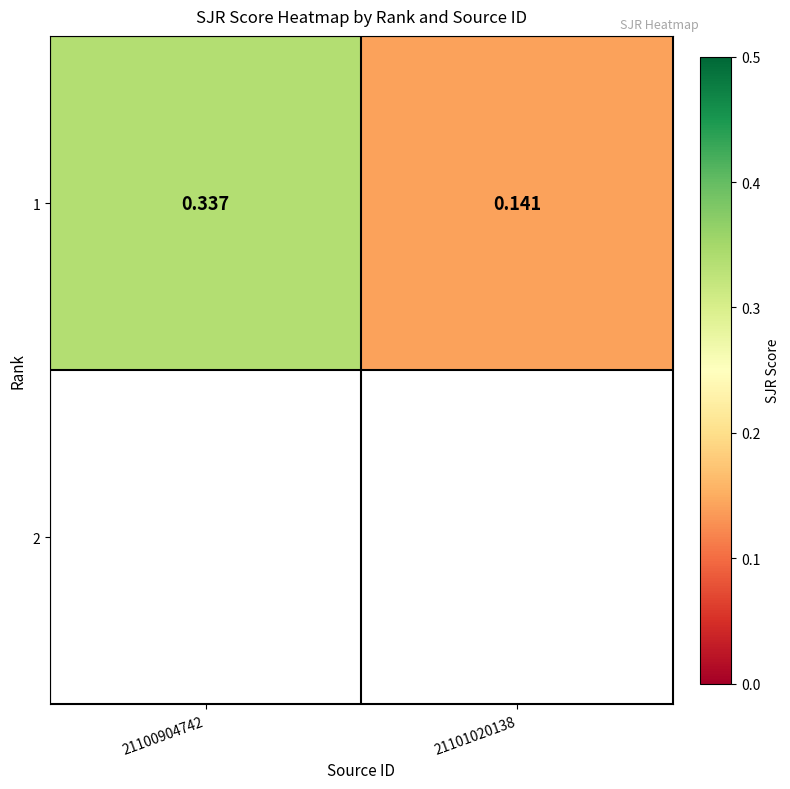

Which has a higher value, 21101020138 or 21100904742?

21100904742